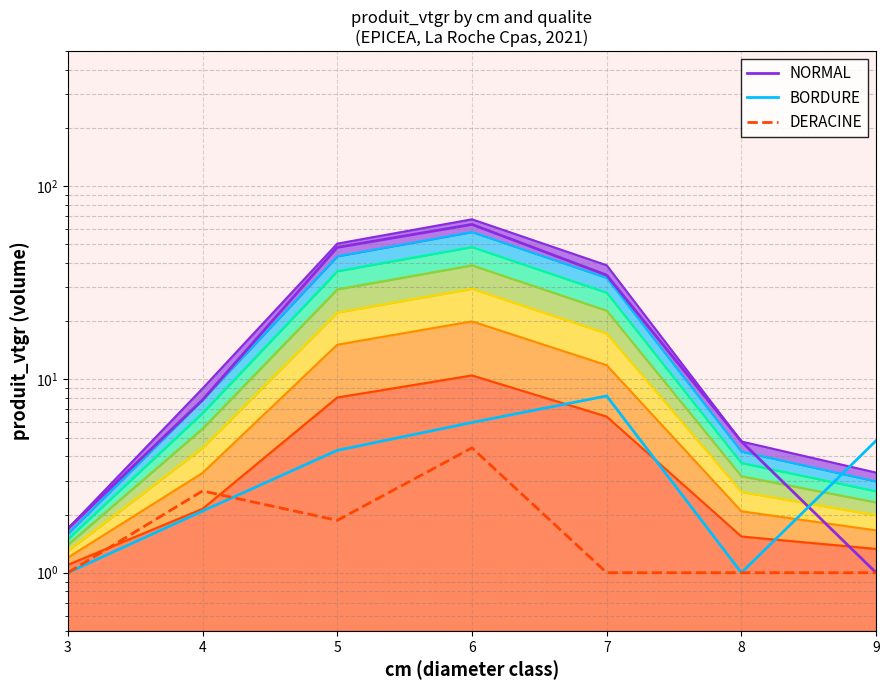

Which category has the lowest value in the DERACINE series?

3